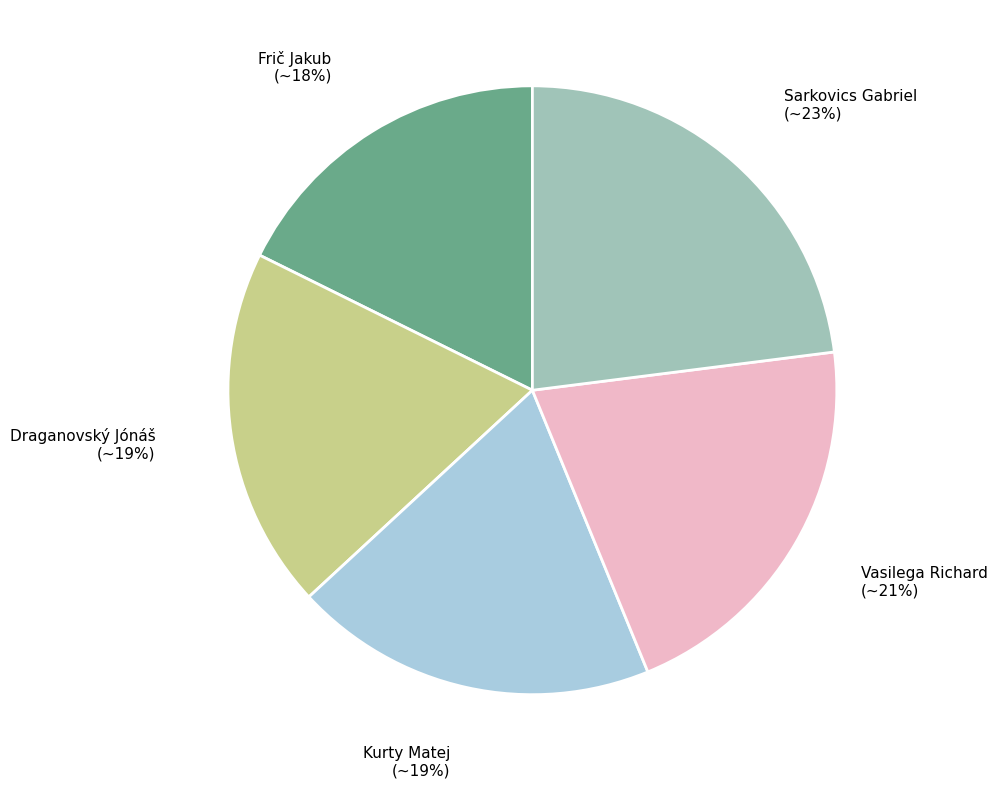

Which has a higher value, Draganovský Jónáš or Vasilega Richard?

Vasilega Richard